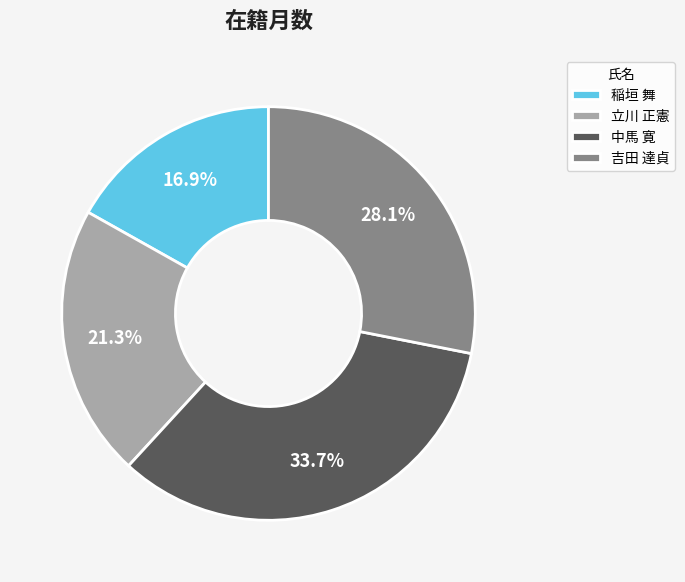

To the nearest percent, what is the combined percentage of 中馬 寛 and 吉田 達貞?

62%